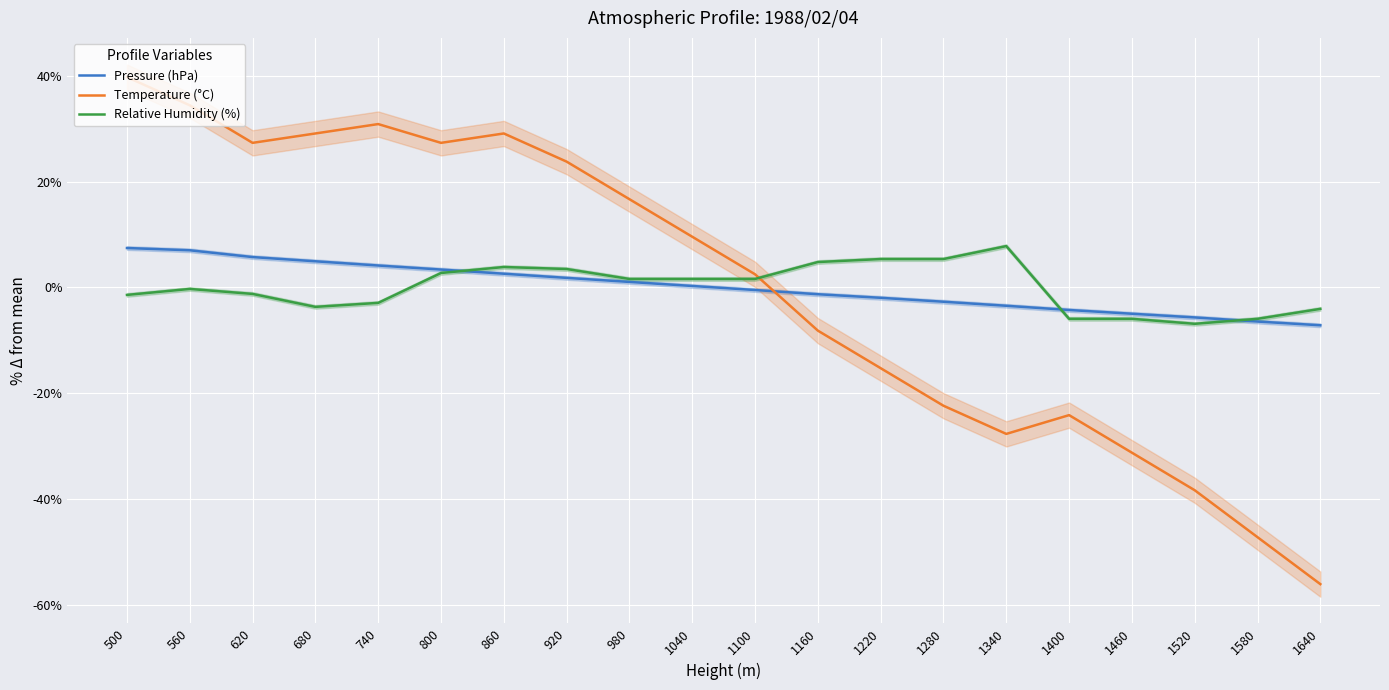

Where does the Pressure (hPa) series first go above 0?

500